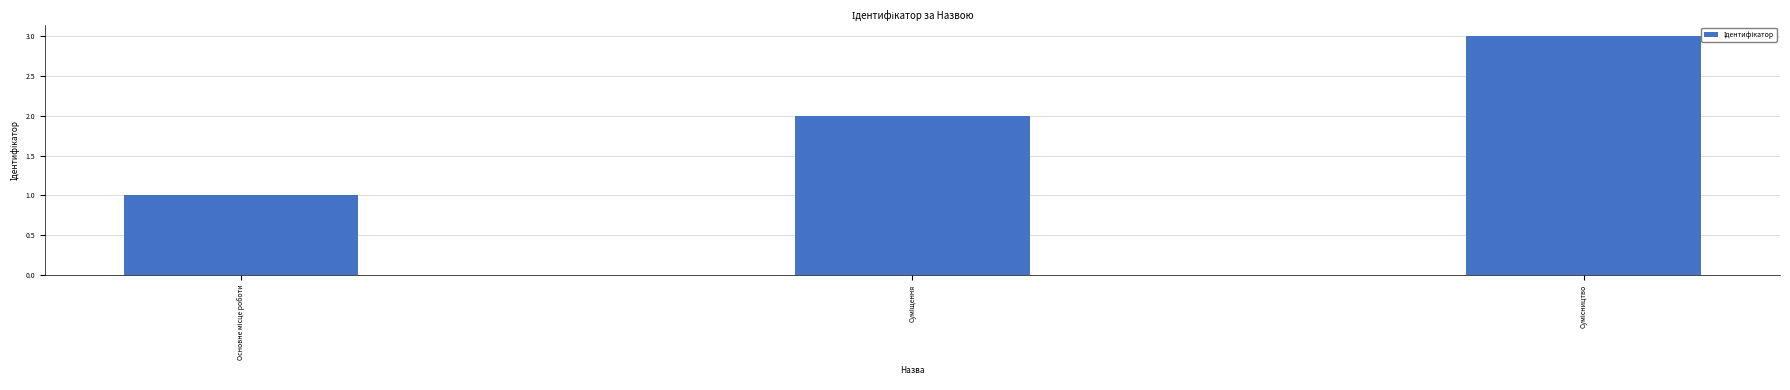

How many values are below 2?

1